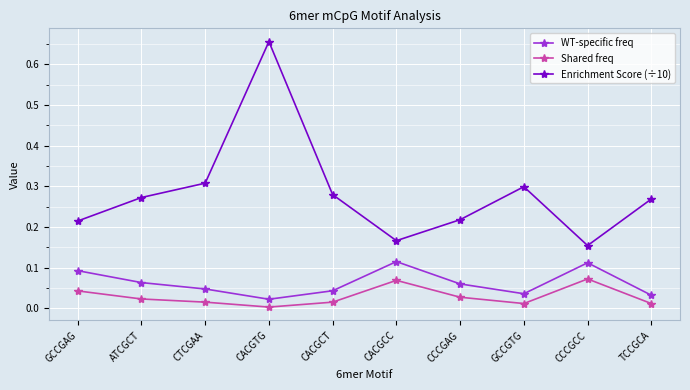

Between CCCGAG and CCCGCC, which series saw the biggest shift?

Enrichment Score (÷10)